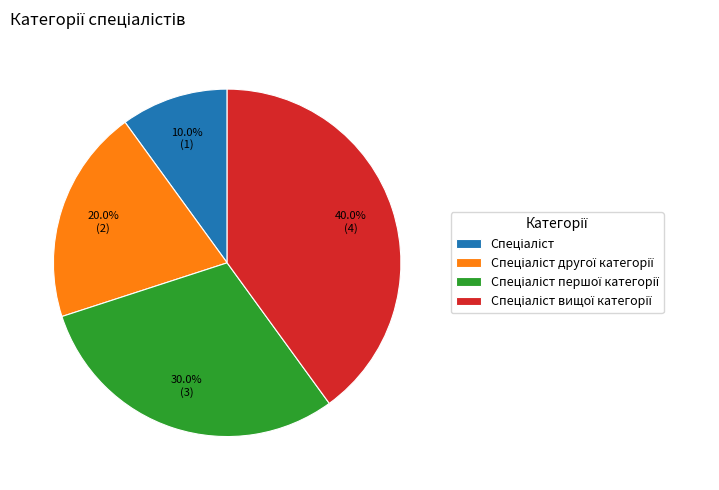

Is there a majority slice in this chart?

No